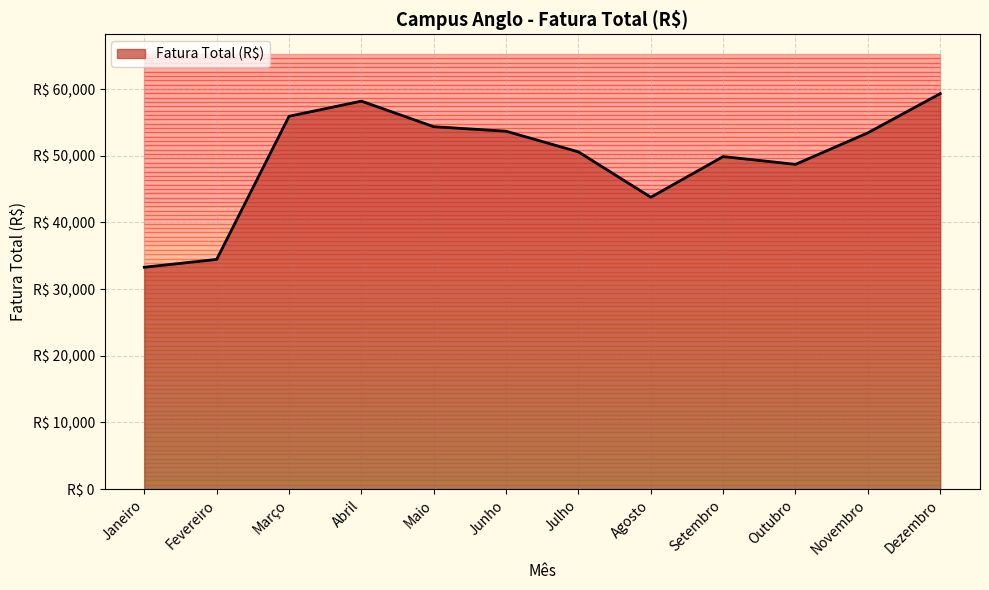

What is the label of the 9th point from the right?

Abril